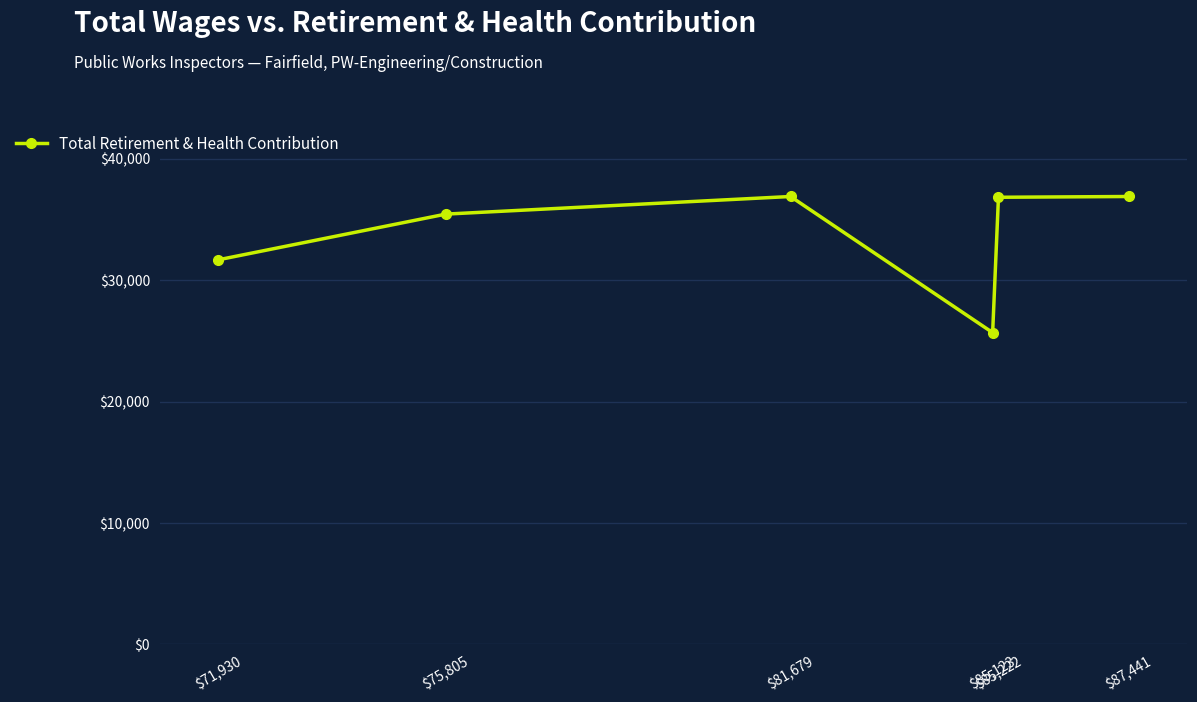

What is the label of the 5th point from the right?

$75,805